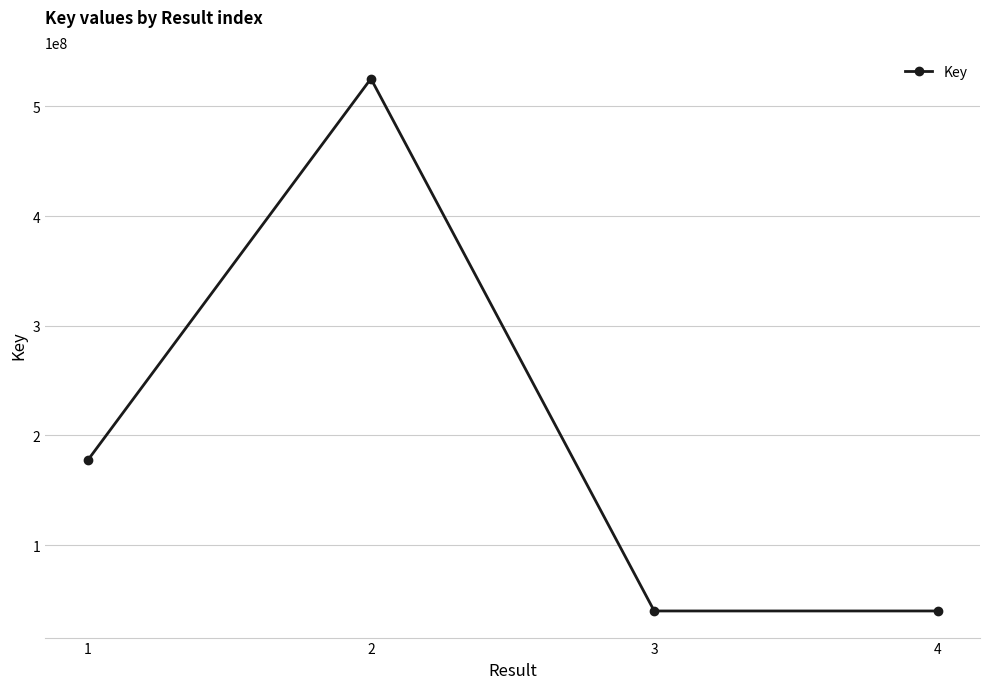

Where is the first local maximum?

2